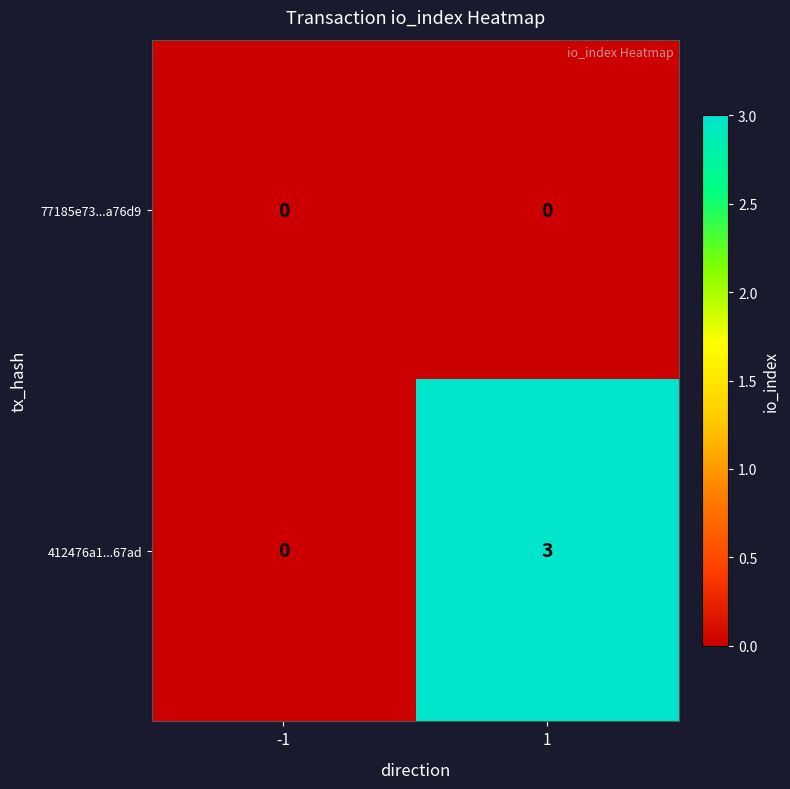

Reading right to left, extract all data points from this chart.

77185e73...a76d9: 1=0	-1=0
412476a1...67ad: 1=3	-1=0